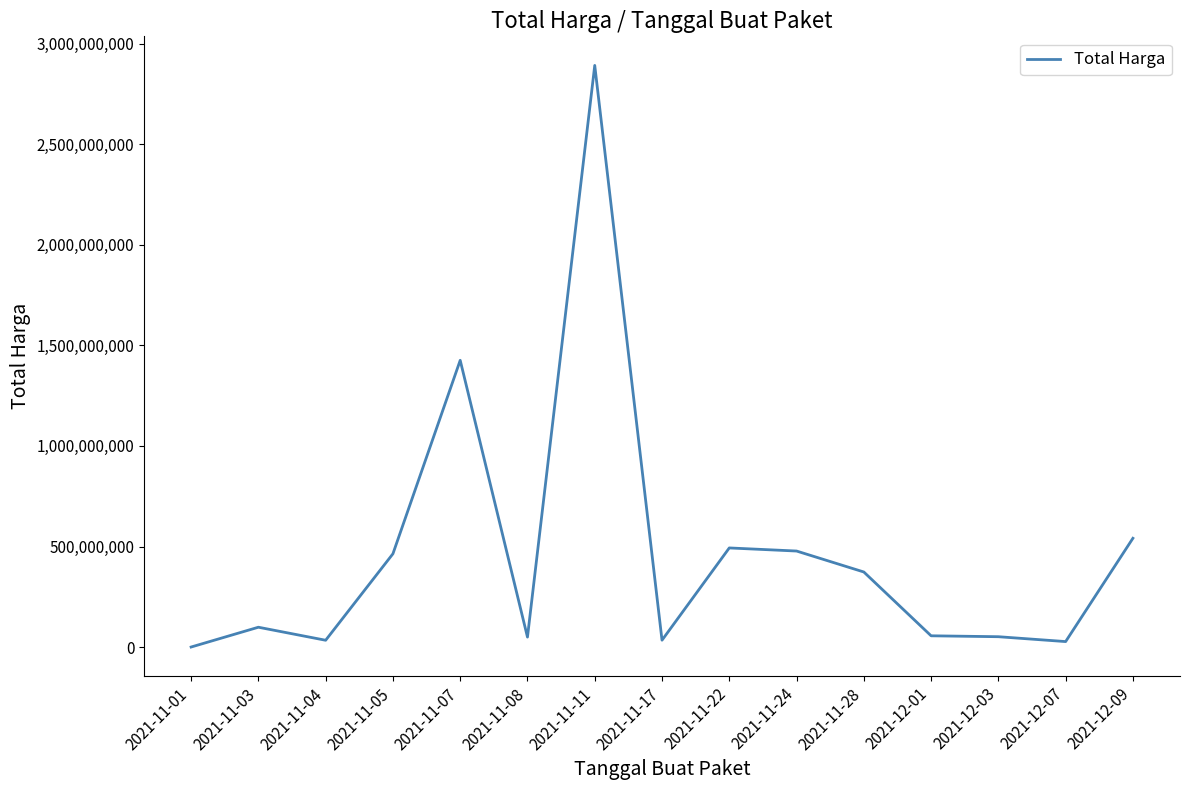

Where is the first local minimum?

2021-11-04